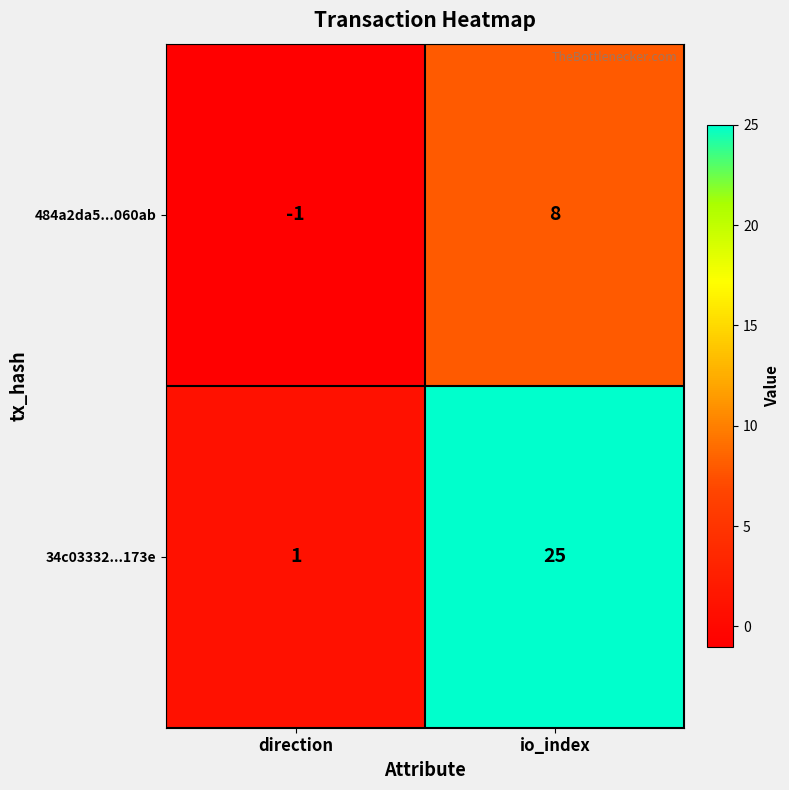

Is it true that 484a2da5...060ab equals -1 at direction?

True